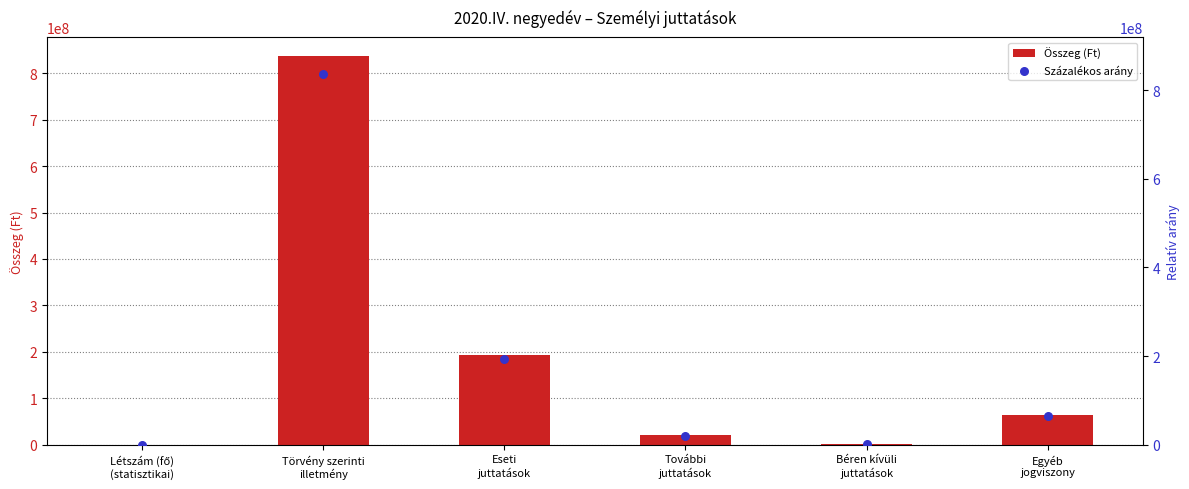

What are all the series names shown in the legend?

Összeg (Ft), Százalékos arány